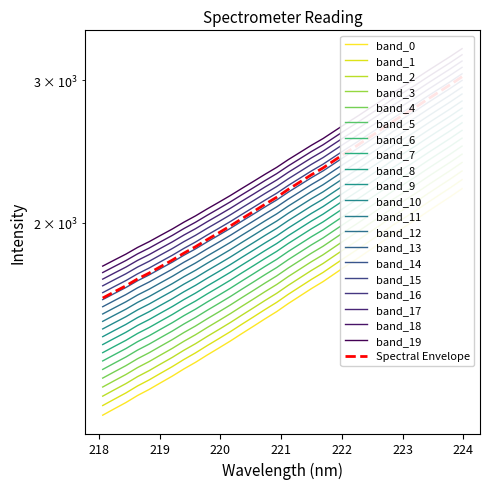

The chart shows a value of 1267.9 at 219.0156. True or false?

True